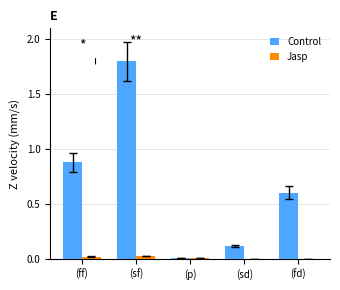

Which series changed the most between (sd) and (fd)?

Control